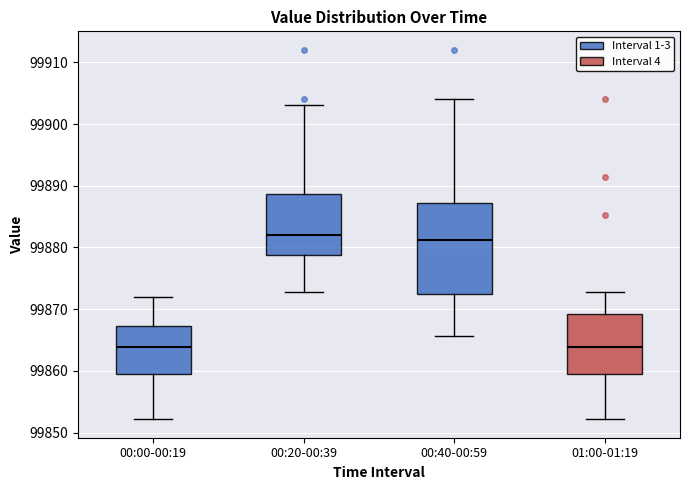

Where is the lower edge of the box for 01:00-01:19 on the y-axis? The values are not printed on the chart, so give them approximately, as read against the axis.

99860